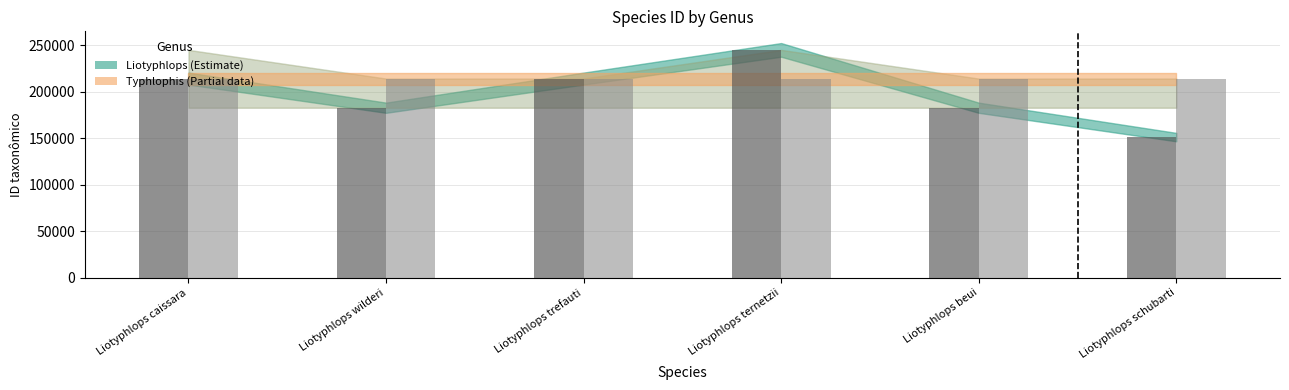

List the labels in order of value, largest first.

Liotyphlops ternetzii, Liotyphlops caissara, Liotyphlops trefauti, Liotyphlops wilderi, Liotyphlops beui, Liotyphlops schubarti